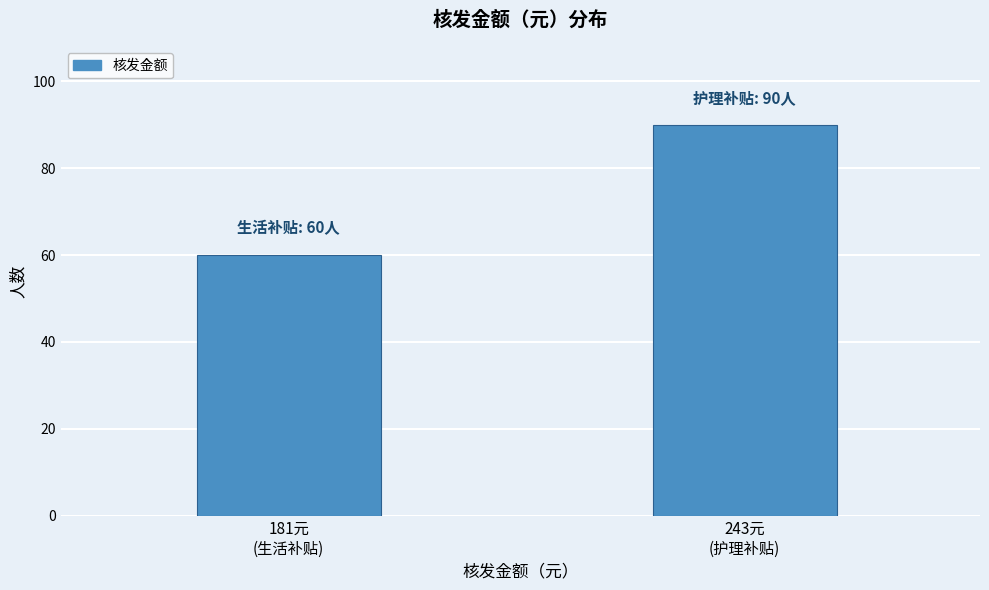

Reading left to right, extract all data points from this chart.

60	90